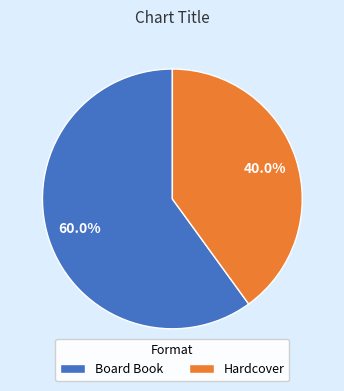

What percentage is the Hardcover slice, to the nearest percent?

40%